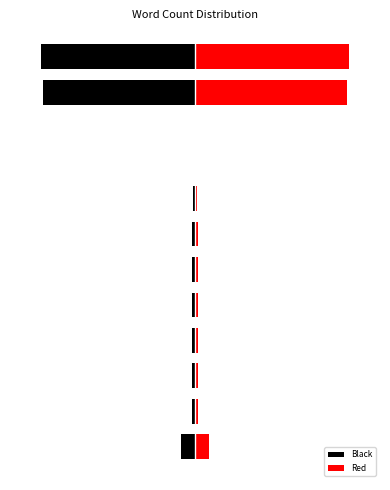

List the labels in order of Black value, largest first.

8, 9, 7, 1, 2, 3, 4, 5, 6, 0, 10, 11